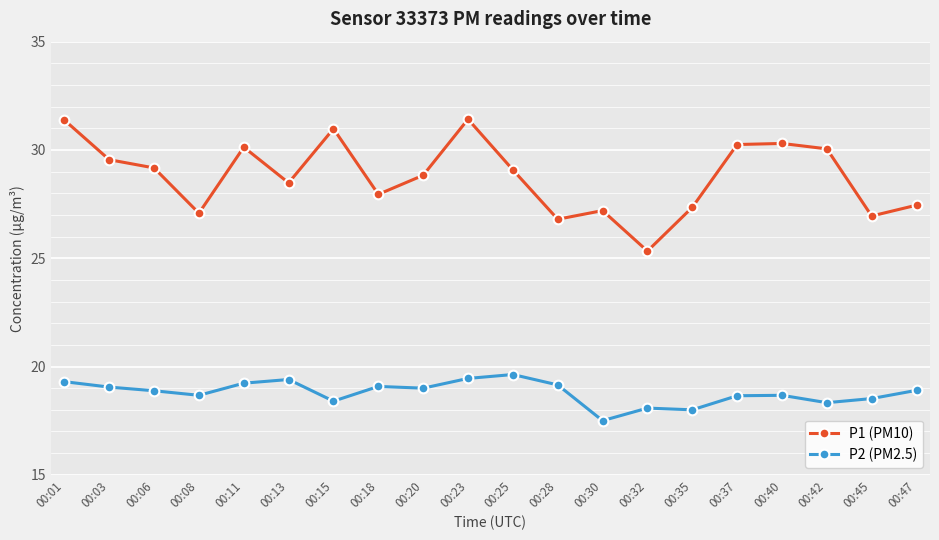

What is the smallest value displayed?

17.5